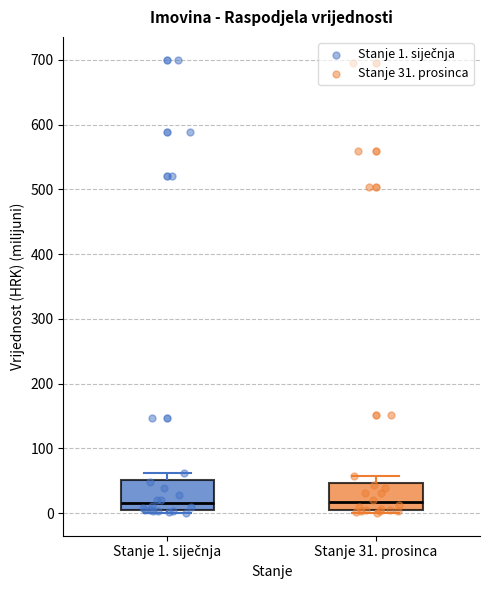

Reading left to right, transcribe this box plot: for each box, give where its median line is, the range the box spans, and where its two whiskers end, as read against the y-axis. The values are not printed on the chart, so give them approximately, as read against the axis.

Stanje 1. siječnja: median 20, box 0 to 50, whiskers 0 (just below the box's lower edge) to 60
Stanje 31. prosinca: median 20, box 0 to 50, whiskers 0 (just below the box's lower edge) to 60